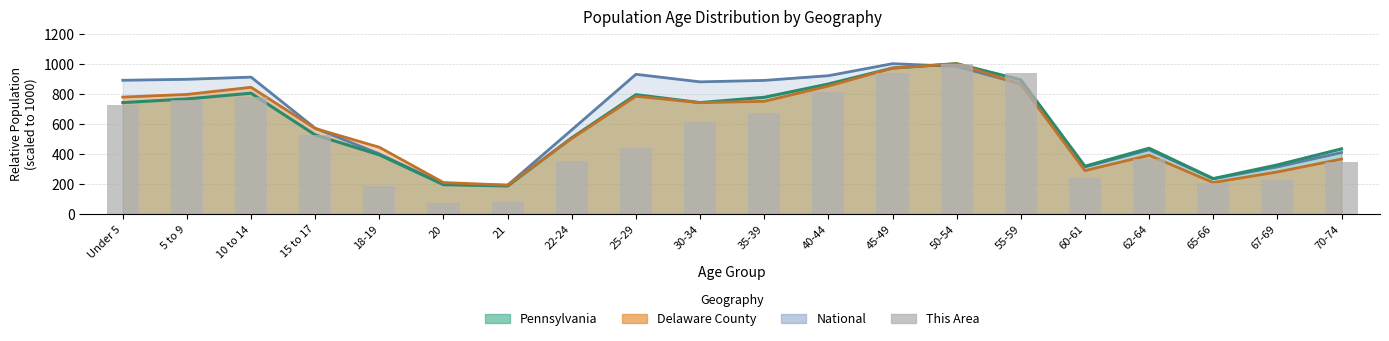

List the labels in order of value, smallest first.

20, 21, 18-19, 65-66, 67-69, 60-61, 70-74, 22-24, 62-64, 25-29, 15 to 17, 30-34, 35-39, Under 5, 5 to 9, 10 to 14, 40-44, 45-49, 55-59, 50-54